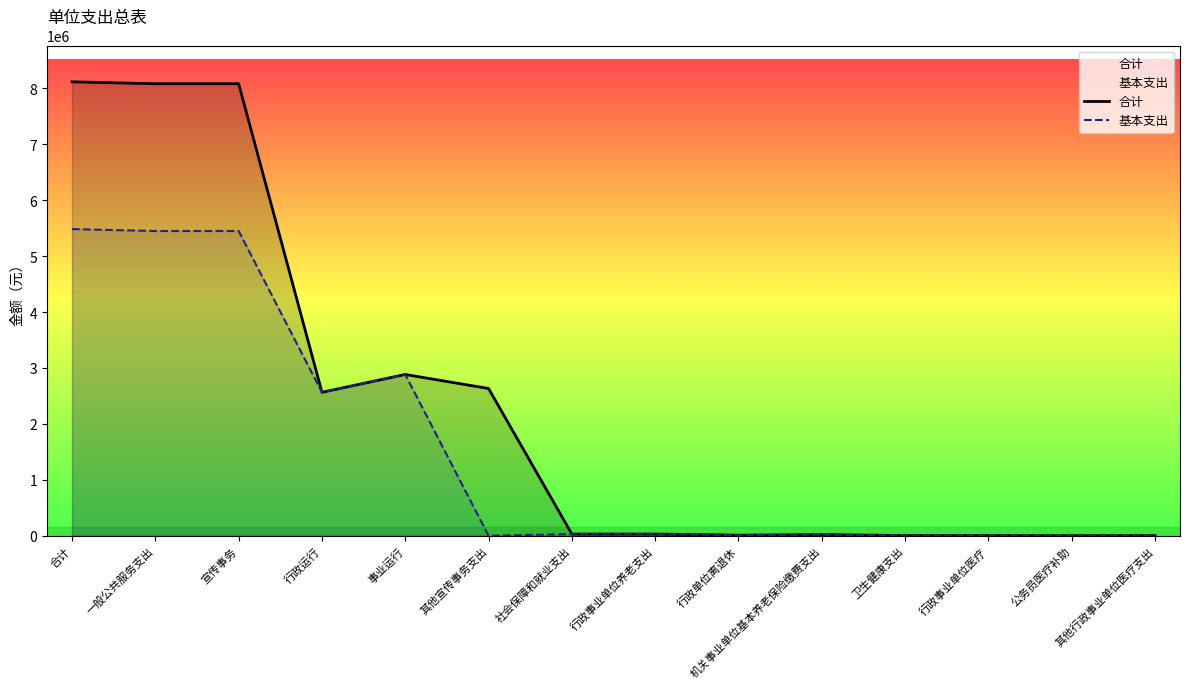

In 基本支出, how many points are higher than both neighbors (excluding endpoints)?

2